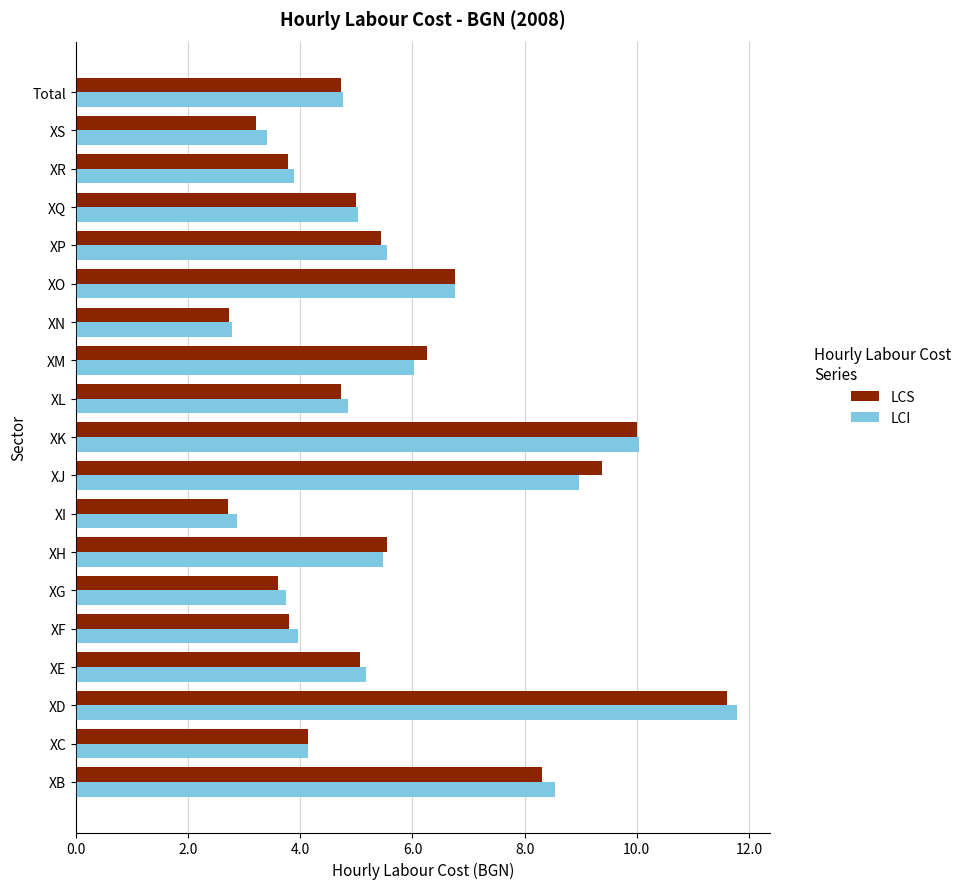

What is the difference between the maximum and minimum values in the LCS series?

8.9